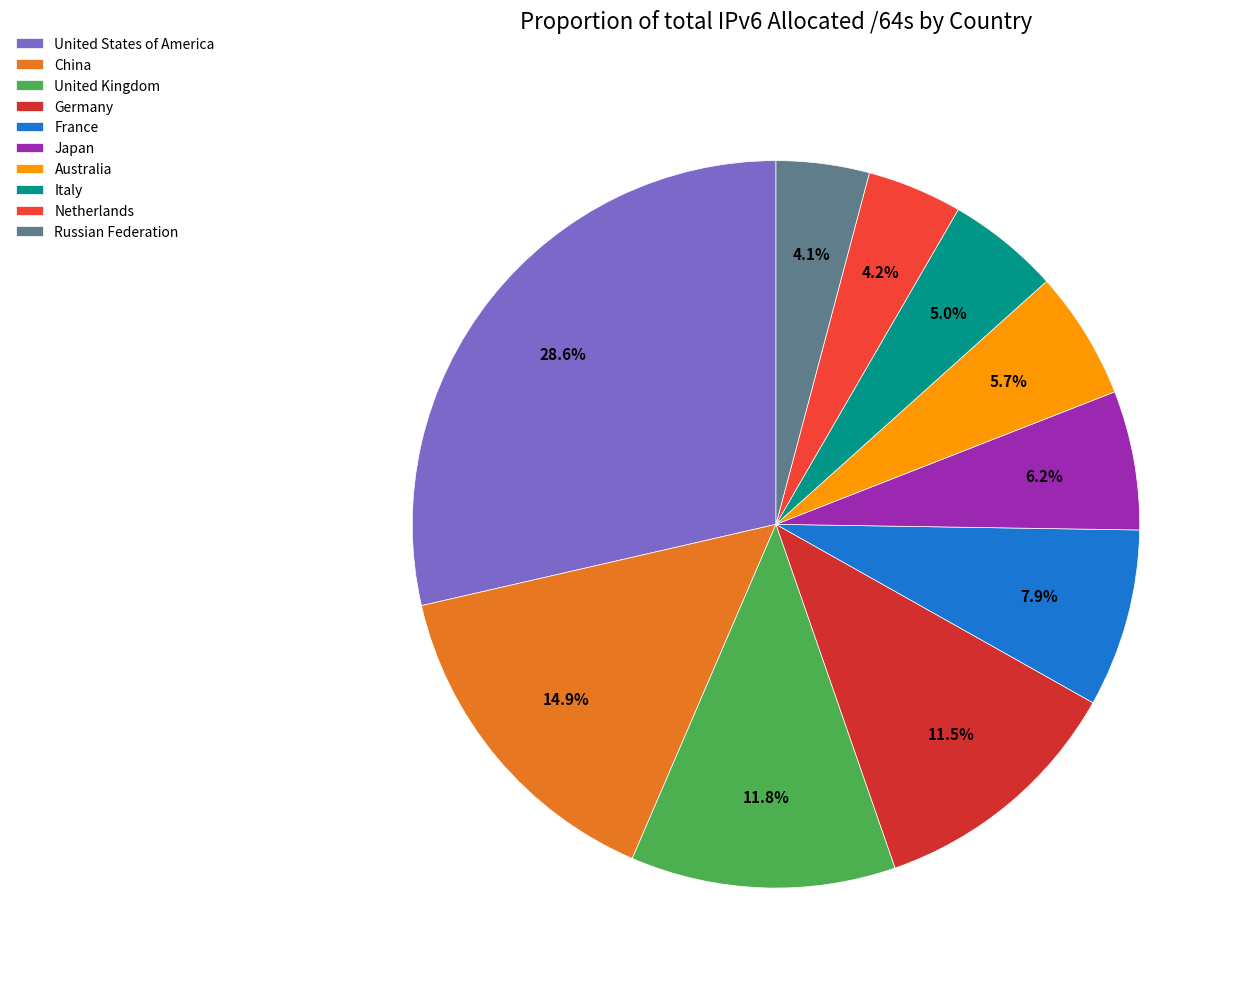

To the nearest percent, what is the difference between the United Kingdom and Italy slice percentages?

7%